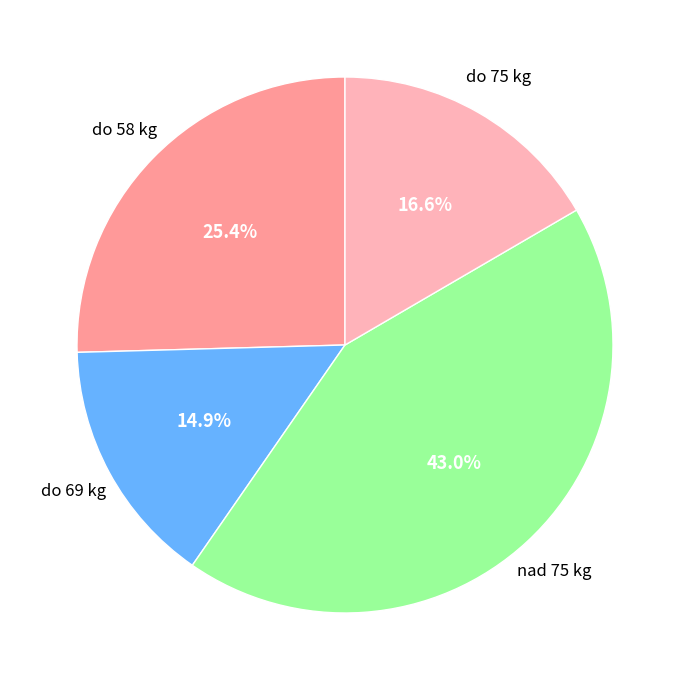

Is there a majority slice in this chart?

No